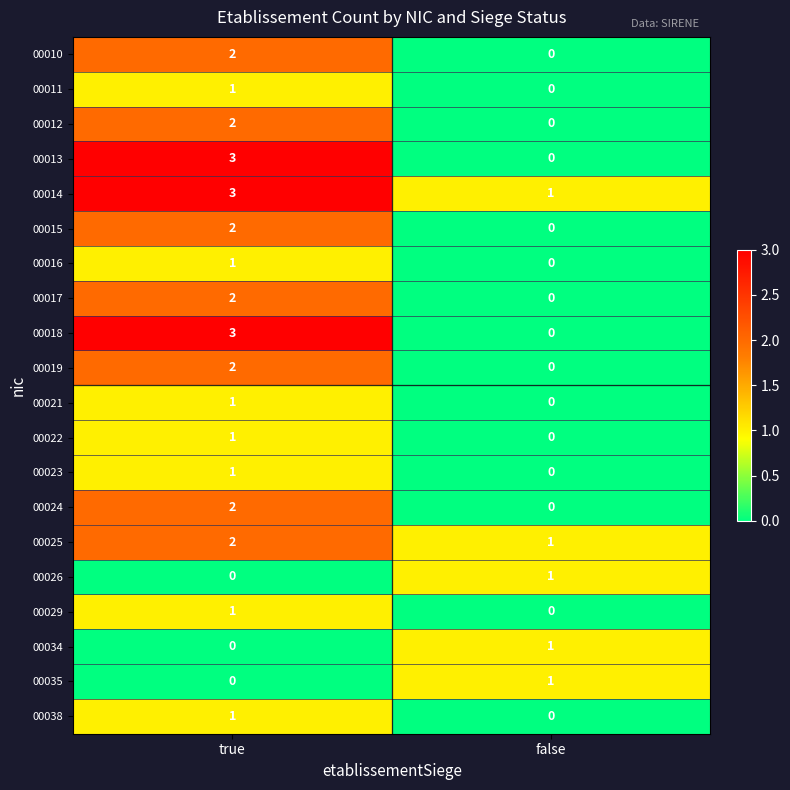

Which category has the highest value in the 00014 series?

true